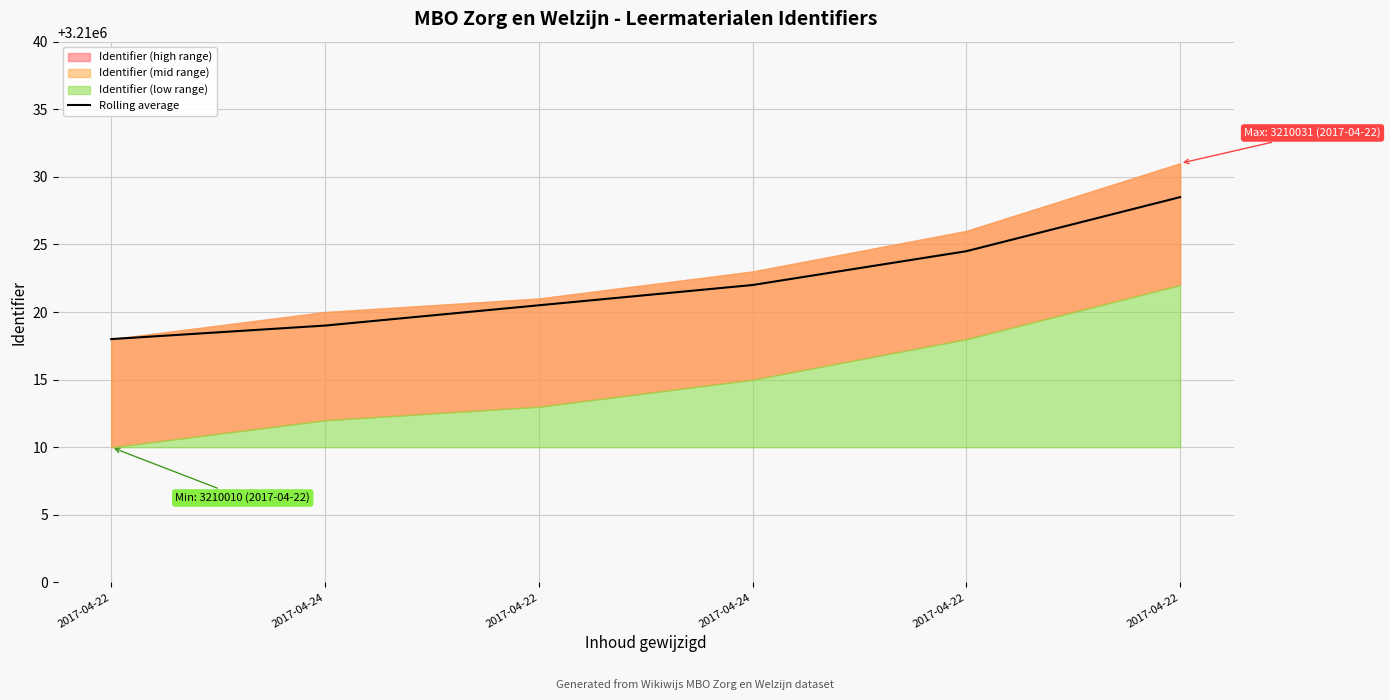

The value at 2017-04-24 is 3210022.0. True or false?

True